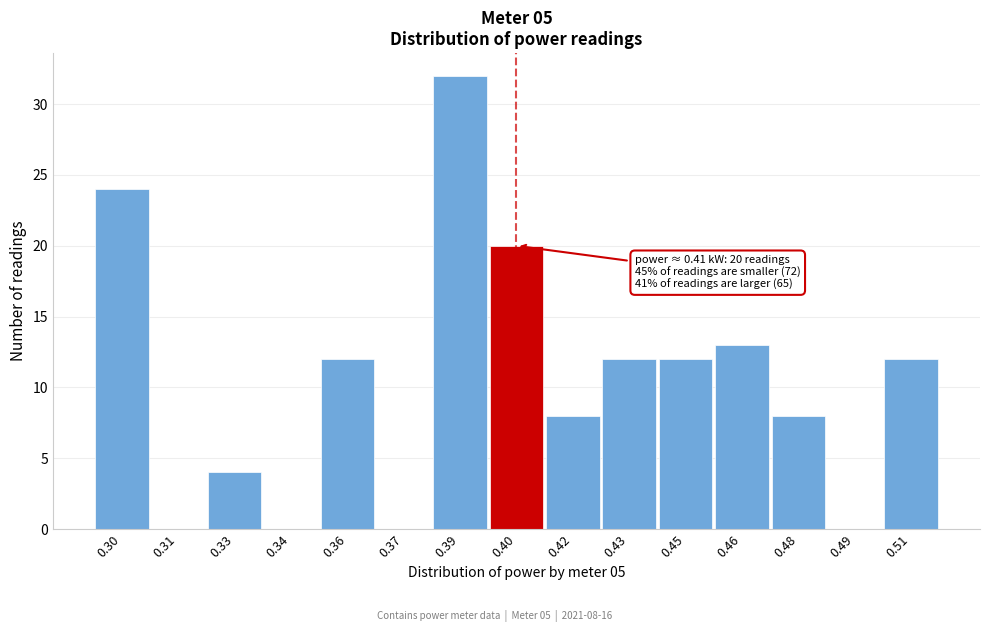

Reading left to right, extract all data points from this chart.

0.30=24	0.31=0	0.33=4	0.34=0	0.36=12	0.37=0	0.39=32	0.40=20	0.42=8	0.43=12	0.45=12	0.46=13	0.48=8	0.49=0	0.51=12